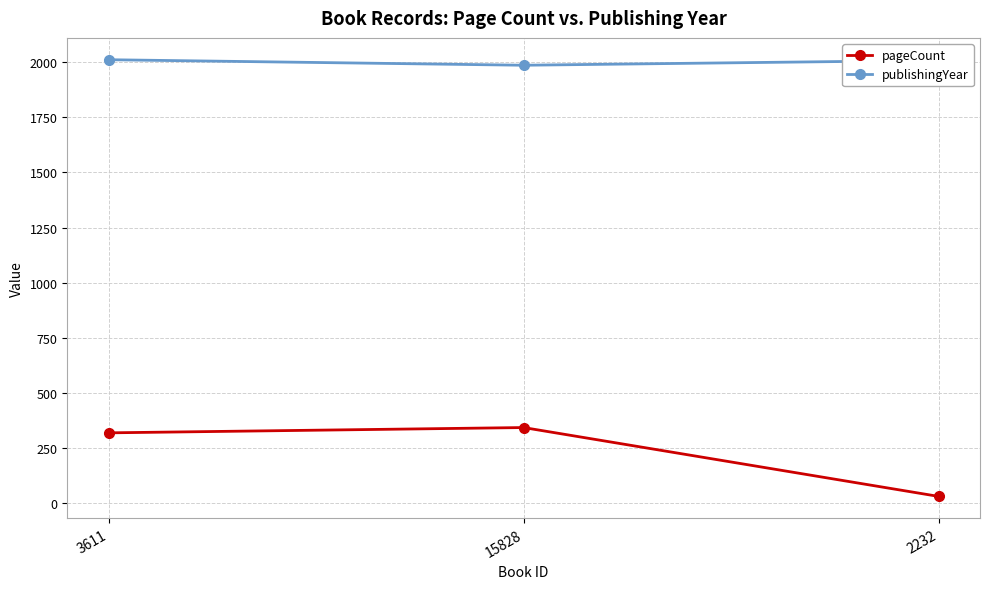

What is the difference between the highest and lowest values at 3611?

1691